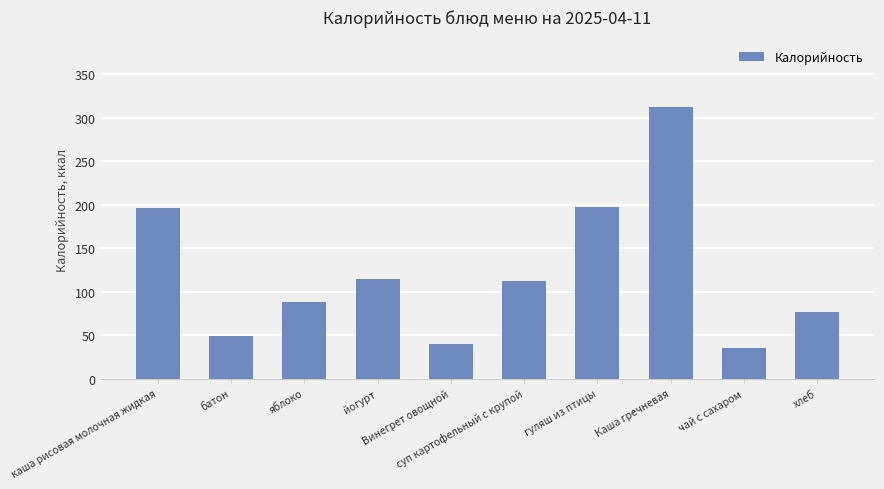

The value at чай с сахаром is 36. True or false?

True